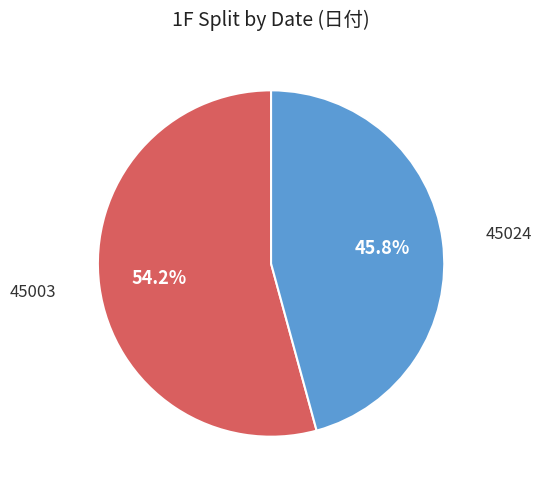

Which slice represents more than half of the pie?

45003